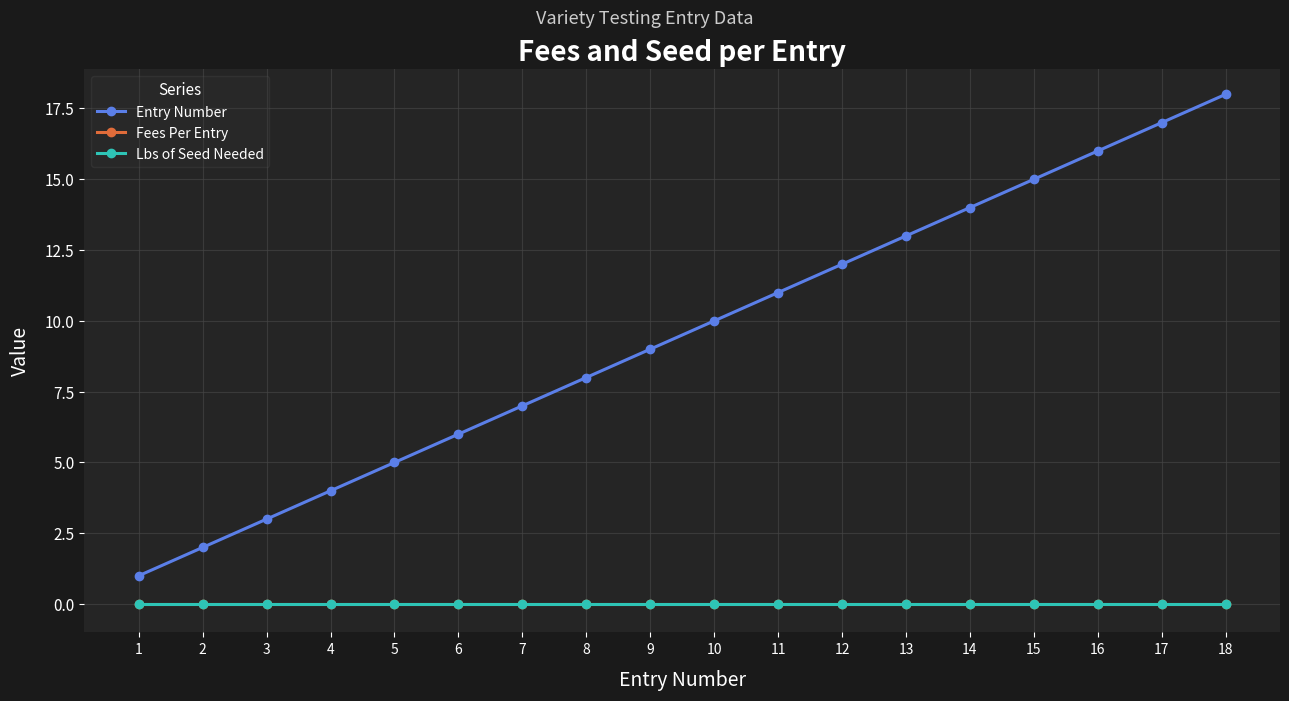

At how many categories does at least one series exceed 2?

16